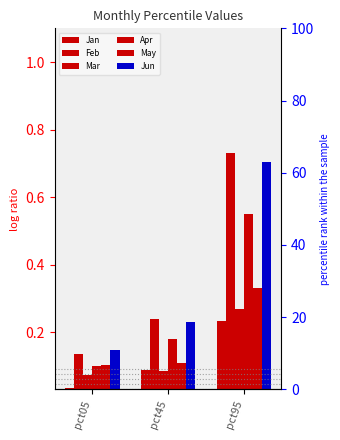

What is the difference between the second highest and minimum values in the Jun series?

0.1